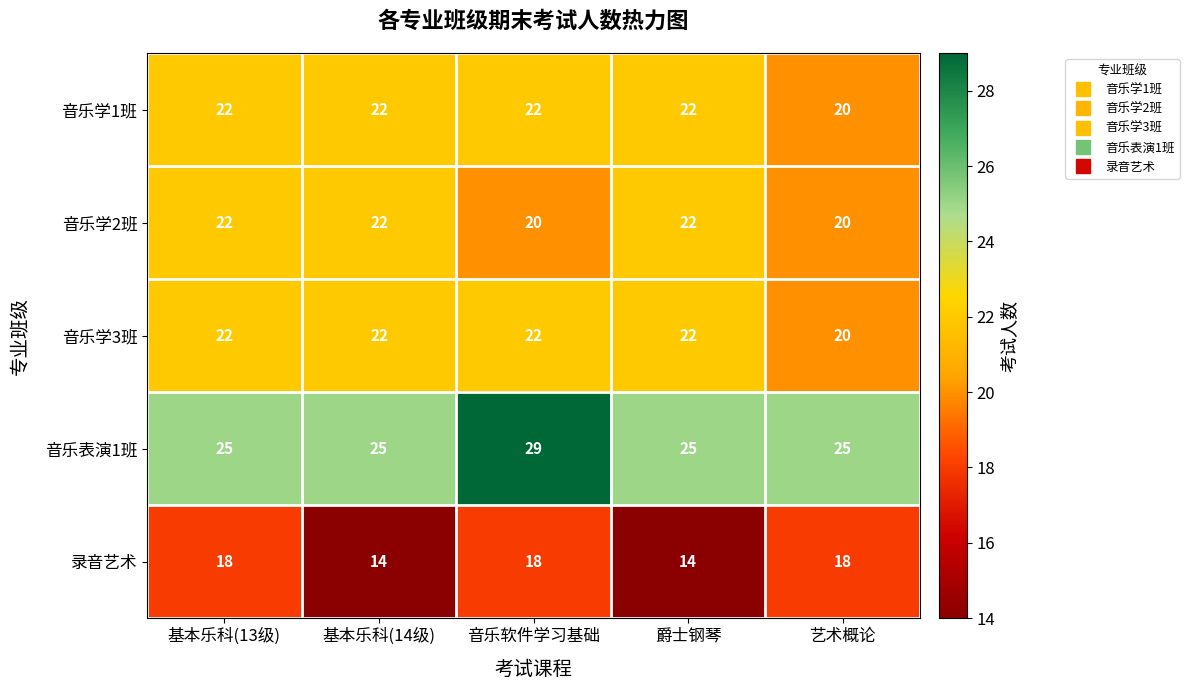

What is the greatest value displayed?

29